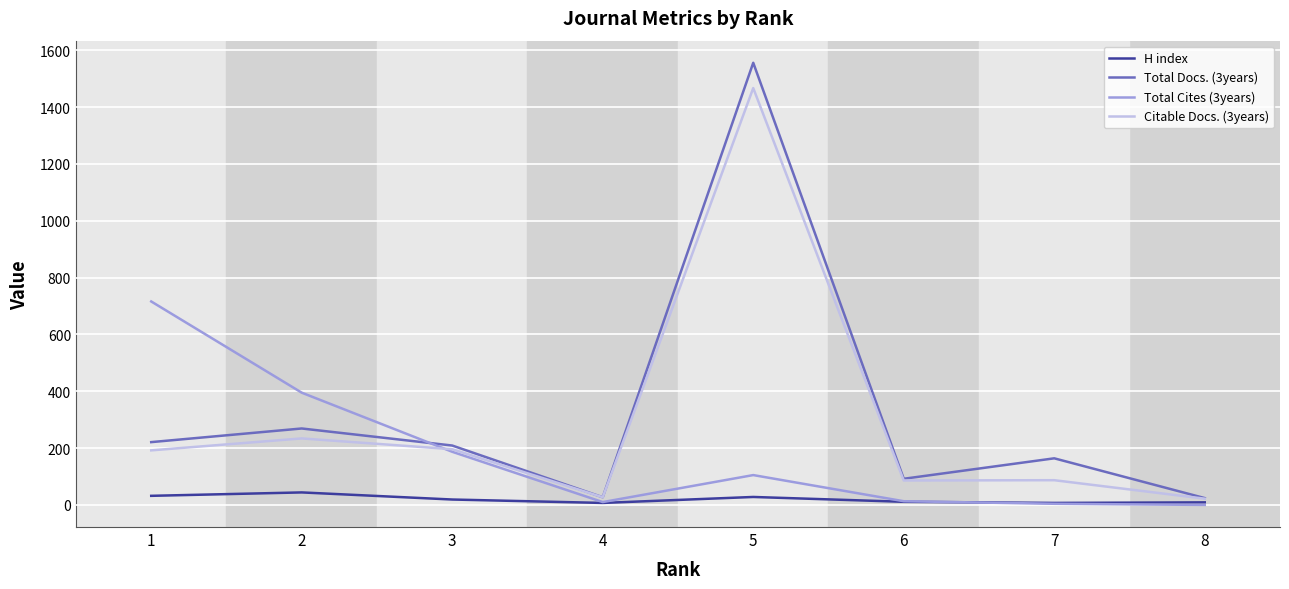

Rank the series by their maximum value, from lowest to highest.

H index, Total Cites (3years), Citable Docs. (3years), Total Docs. (3years)